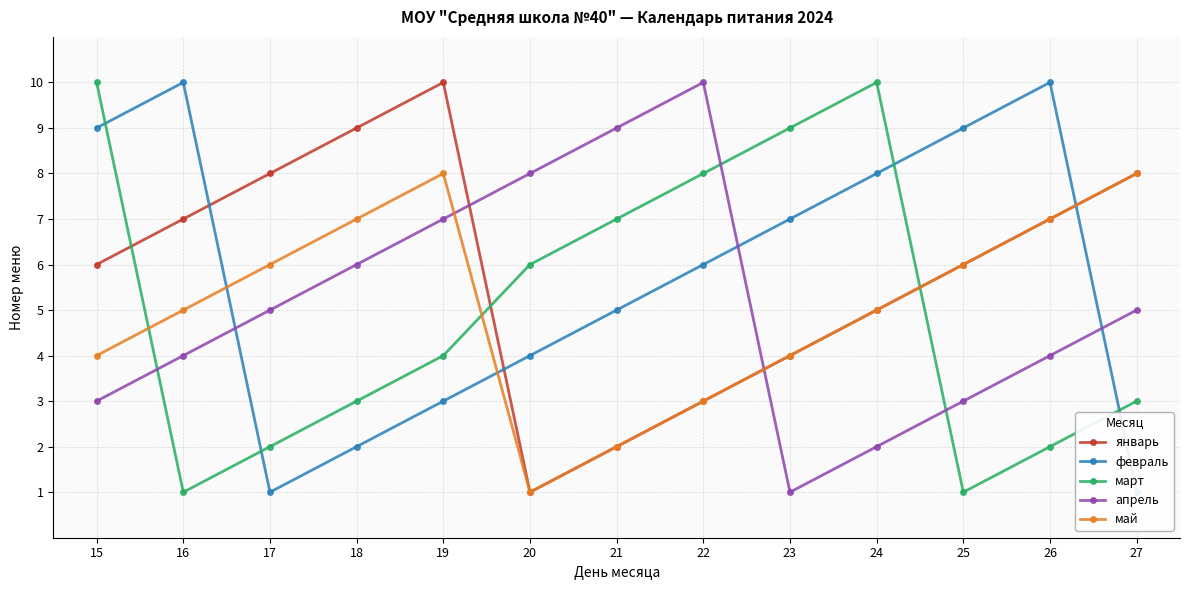

How many data points in май are above 5?

6